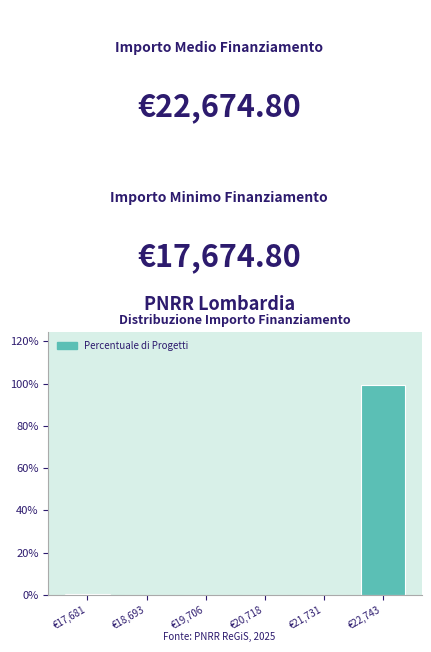

Reading left to right, transcribe this chart: for each bar, give the range it covers on the x-axis and its height. Neither the bar edges nor the heights are printed on the chart, so give them approximately, as read against the axes.

17200 to 18200: under 2
18200 to 19200: 0
19200 to 20200: 0
20200 to 21200: 0
21200 to 22200: 0
22200 to 23200: 100